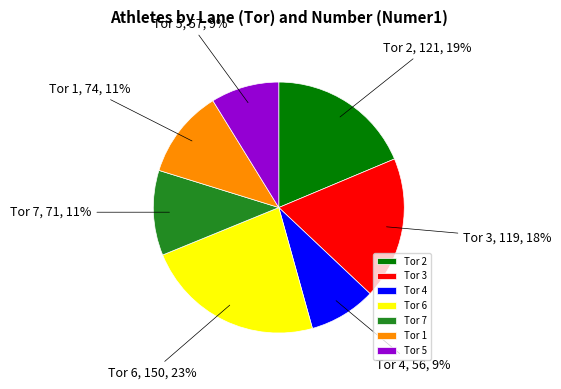

How many slices are in this pie chart?

7